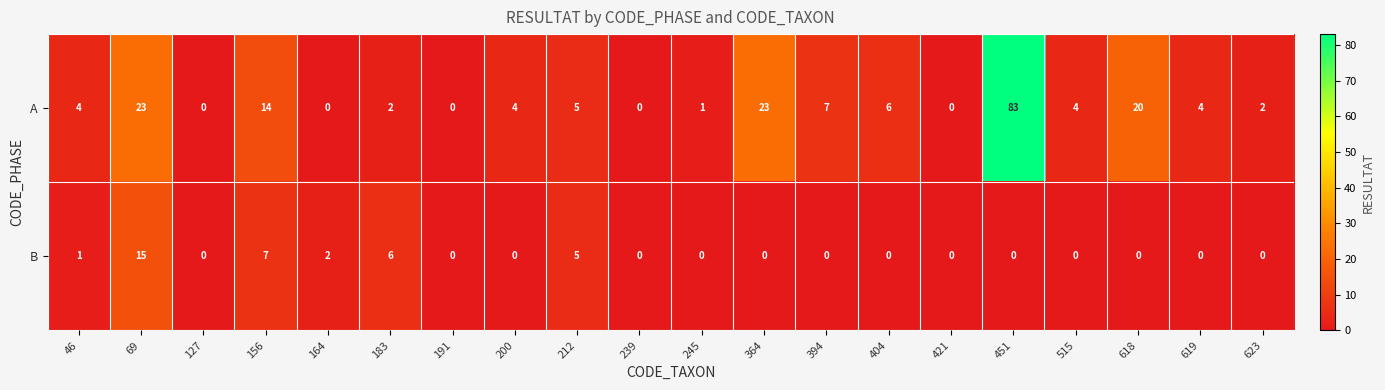

What is the spread (max minus min) of values at 156?

7